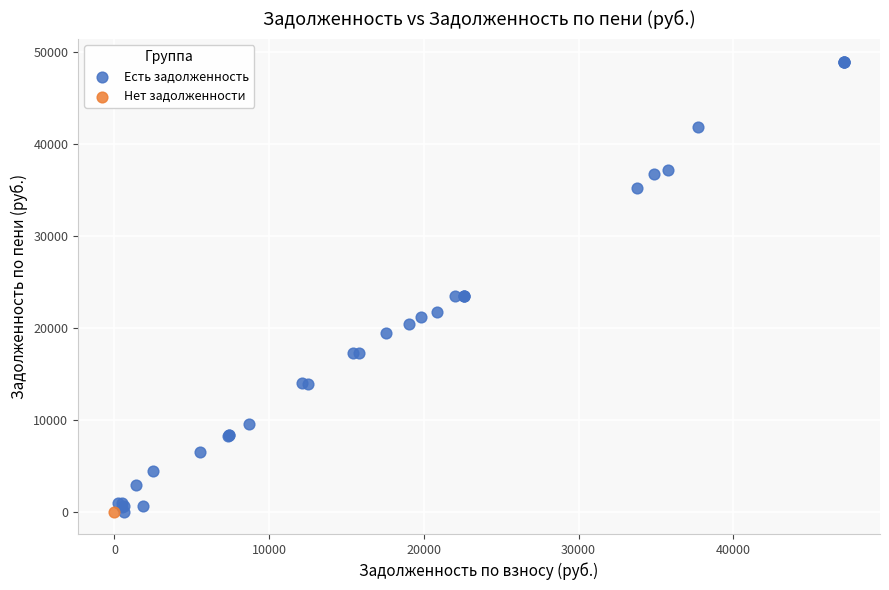

What are all the series names shown in the legend?

Есть задолженность, Нет задолженности